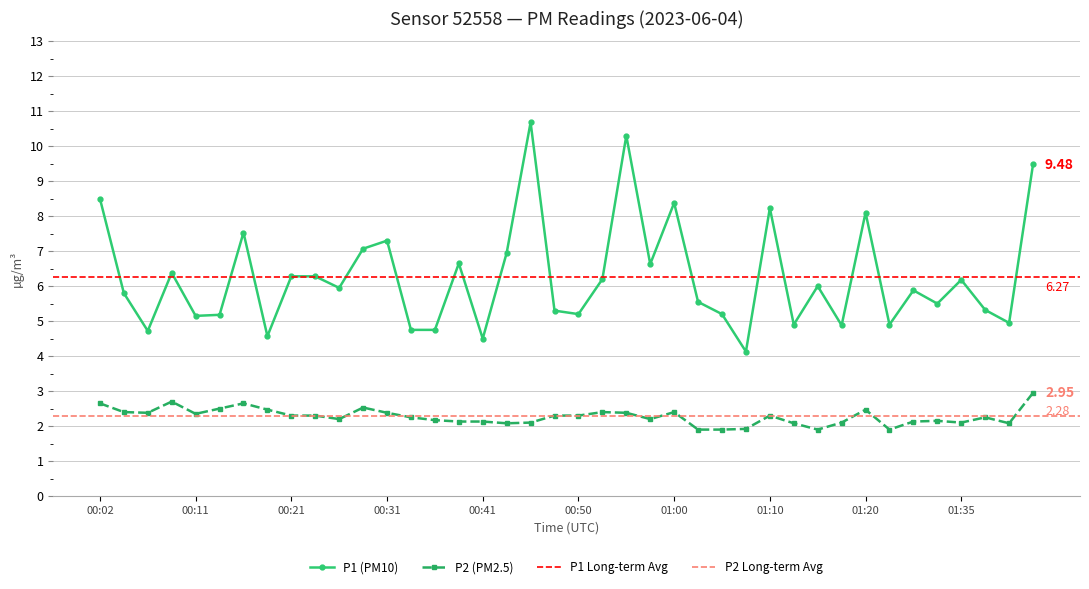

True or false: P1 and P2 cross at least once.

False